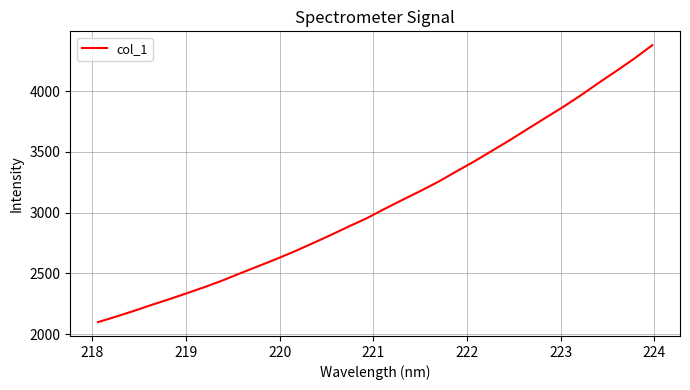

What is the difference between the maximum and minimum values?

2280.3